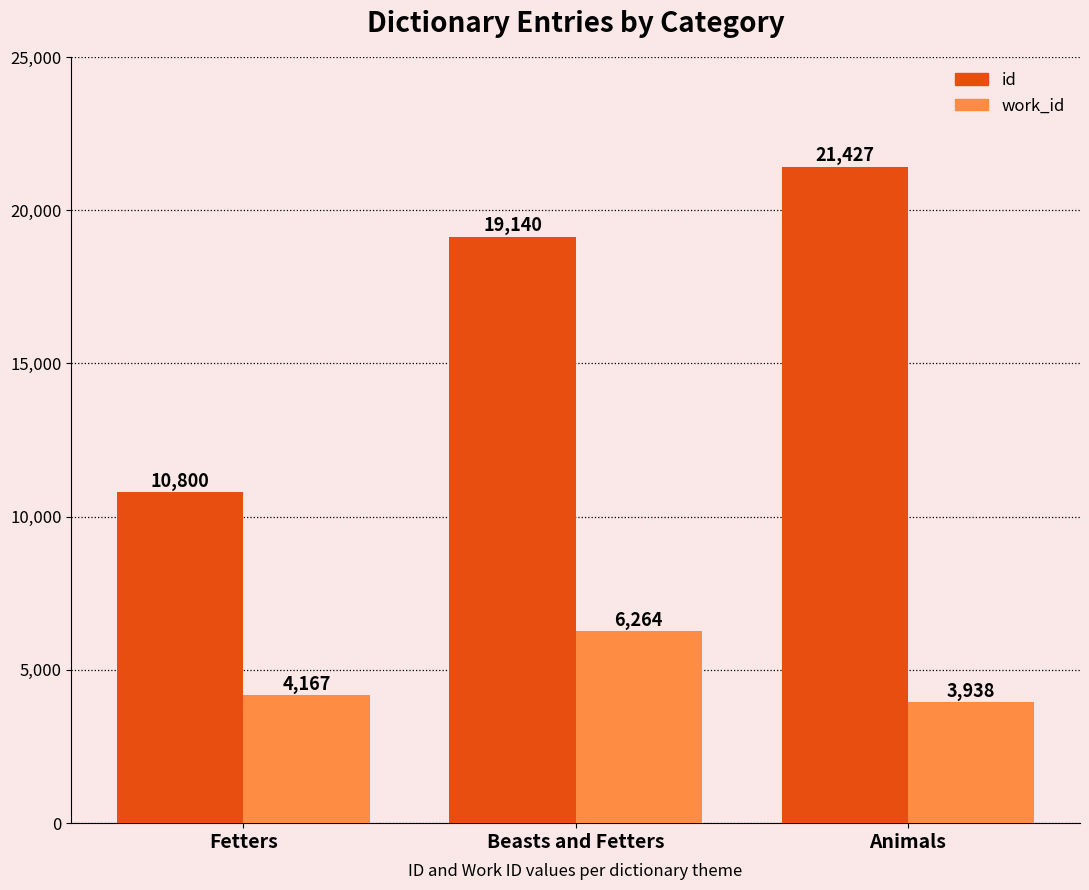

What is the value of the work_id bar at the 1st from the left?

4167